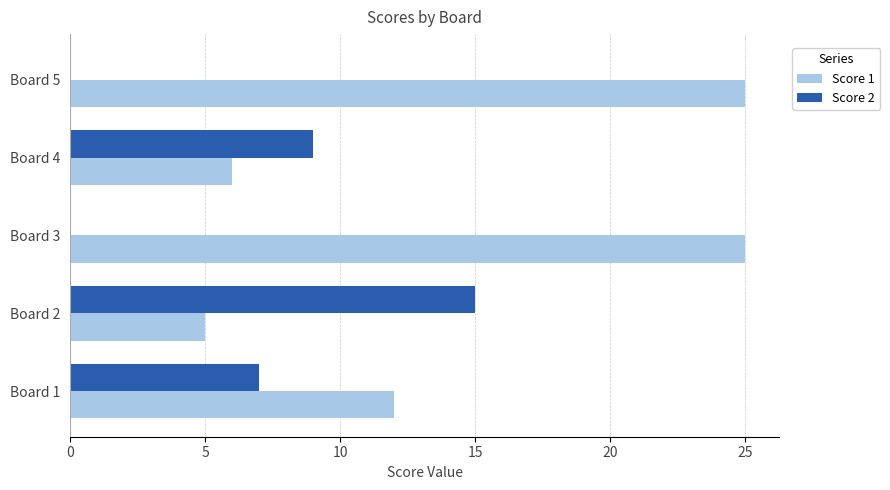

Which series has the largest total across all categories?

Score 1